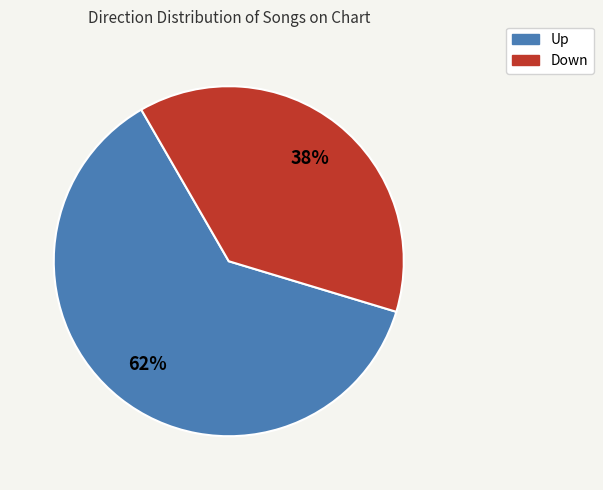

How many segments does this pie chart have?

2